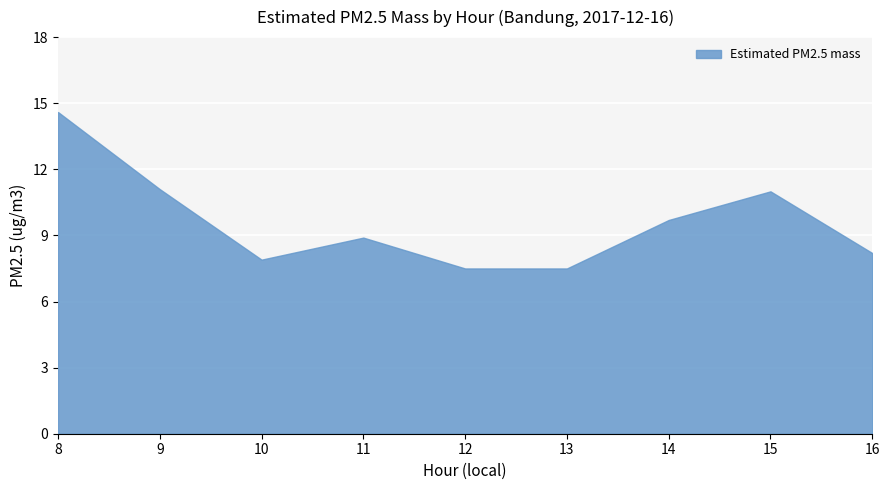

How many lines are shown in the chart?

1